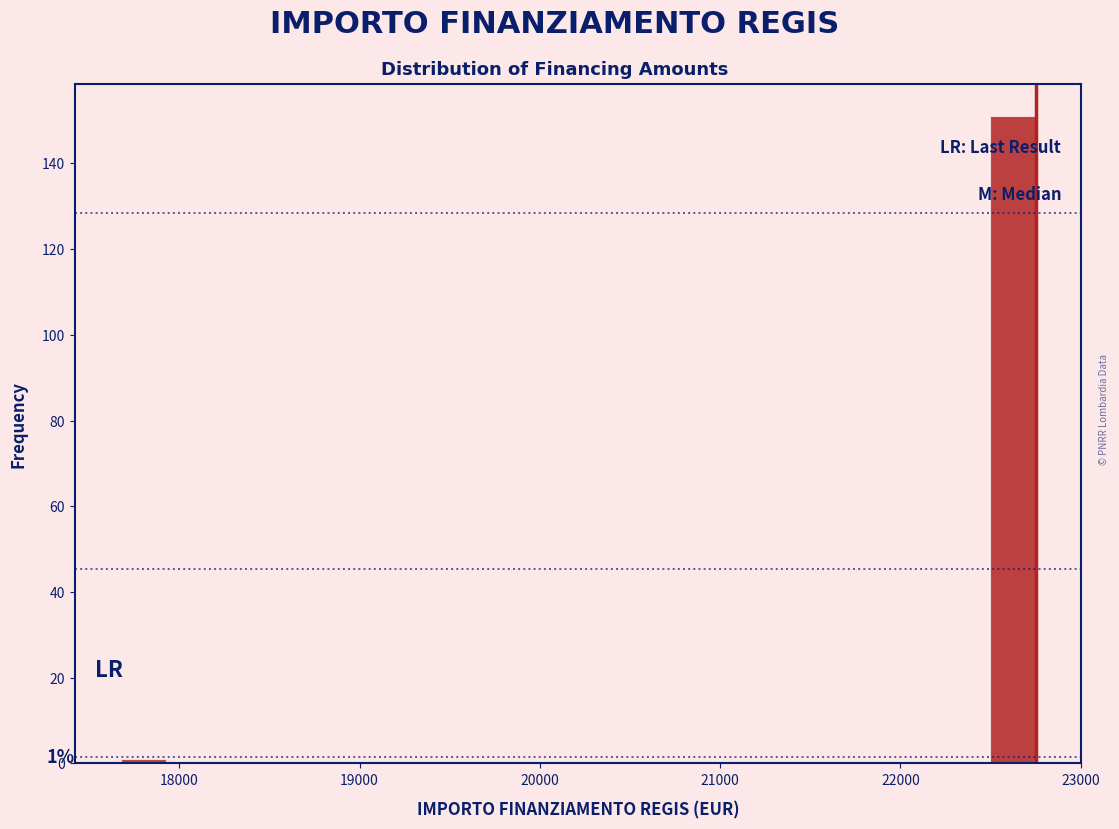

Around what value on the x-axis is the tallest bar? Give the approximate position of its centre, as read against the axis.

22600